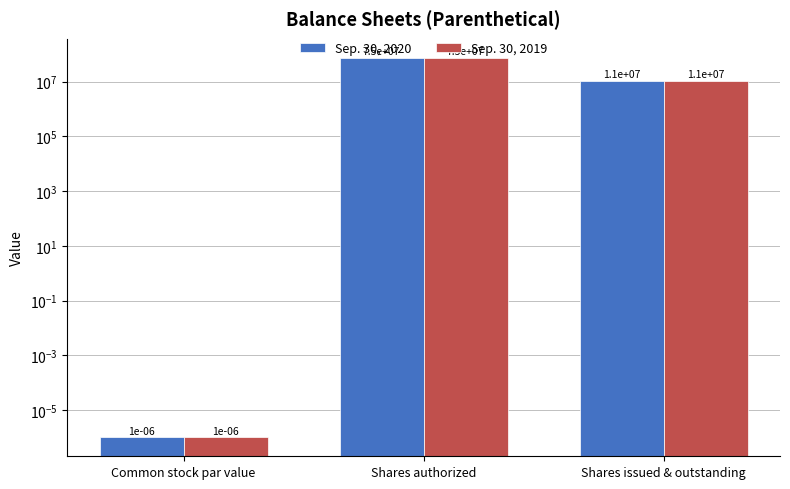

Reading right to left, transcribe all the data shown in this chart.

Sep. 30, 2020: Shares issued & outstanding=10530000.0	Shares authorized=75000000.0	Common stock par value=0.0
Sep. 30, 2019: Shares issued & outstanding=10530000.0	Shares authorized=75000000.0	Common stock par value=0.0